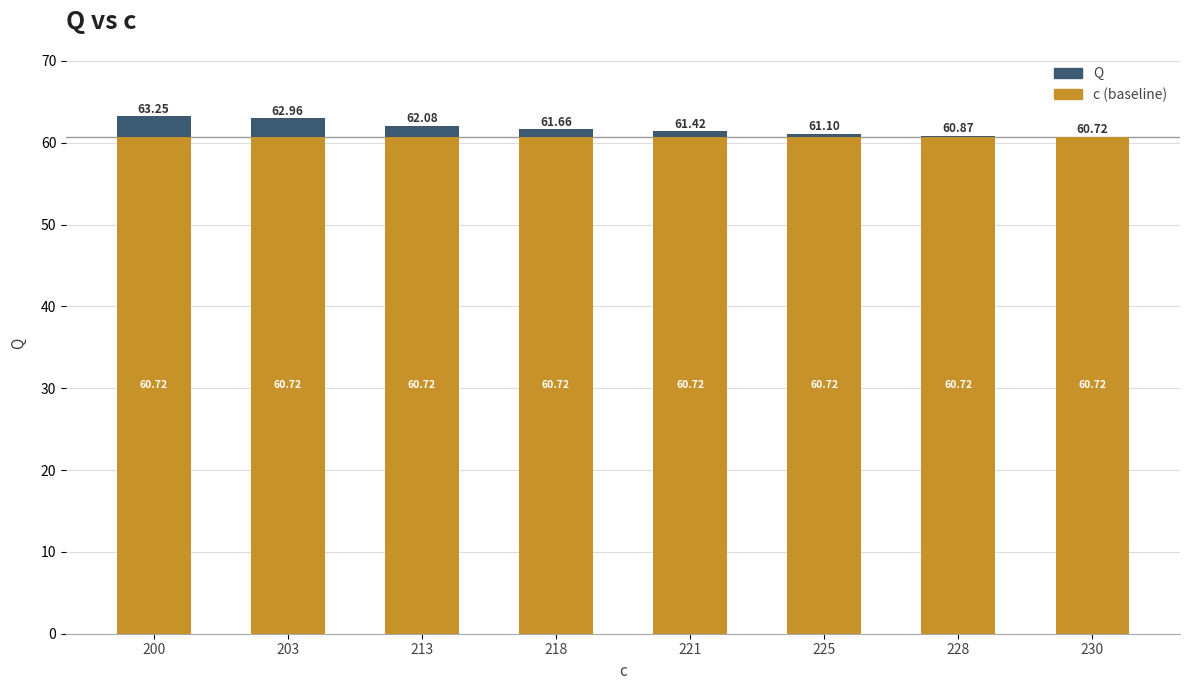

What is the sum of all c (baseline) values?

485.8